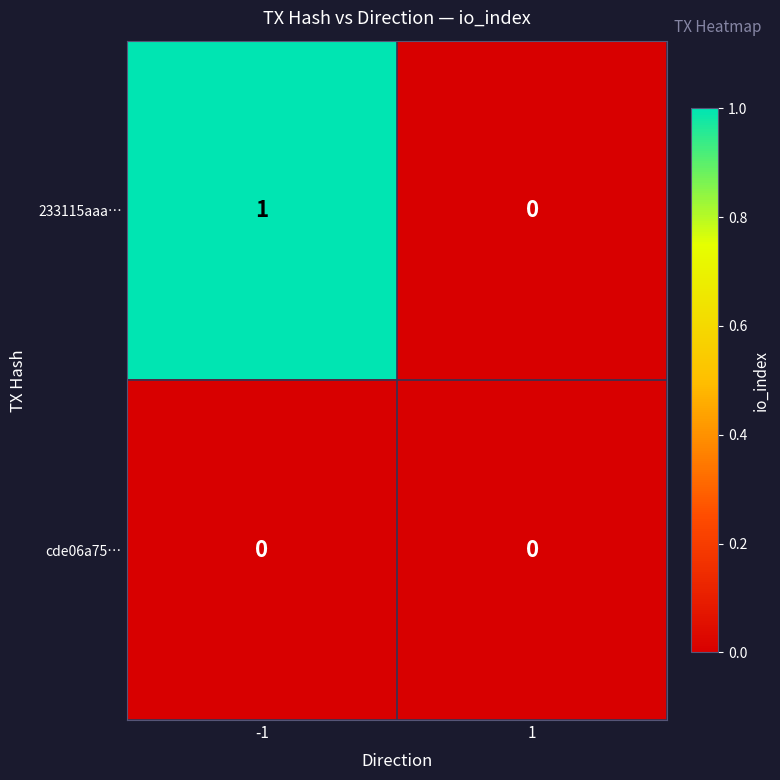

At which category is the sum across all series the highest?

-1